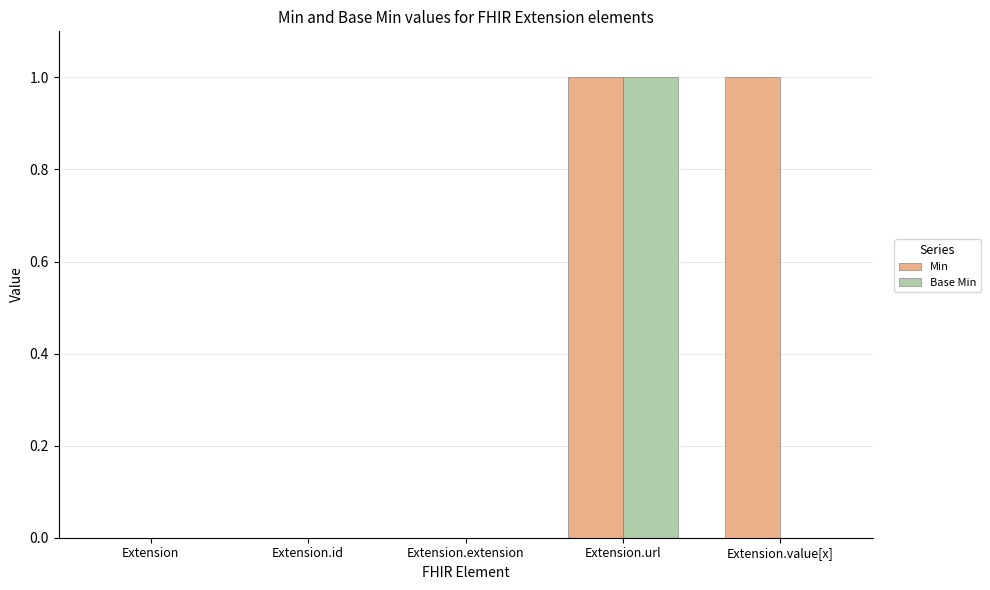

What is the greatest value displayed?

1